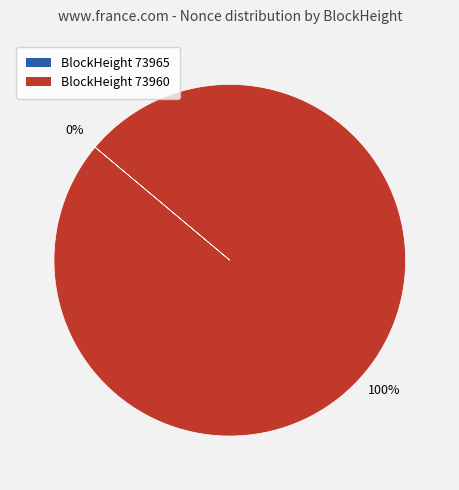

To the nearest percent, what is the average slice percentage?

50%